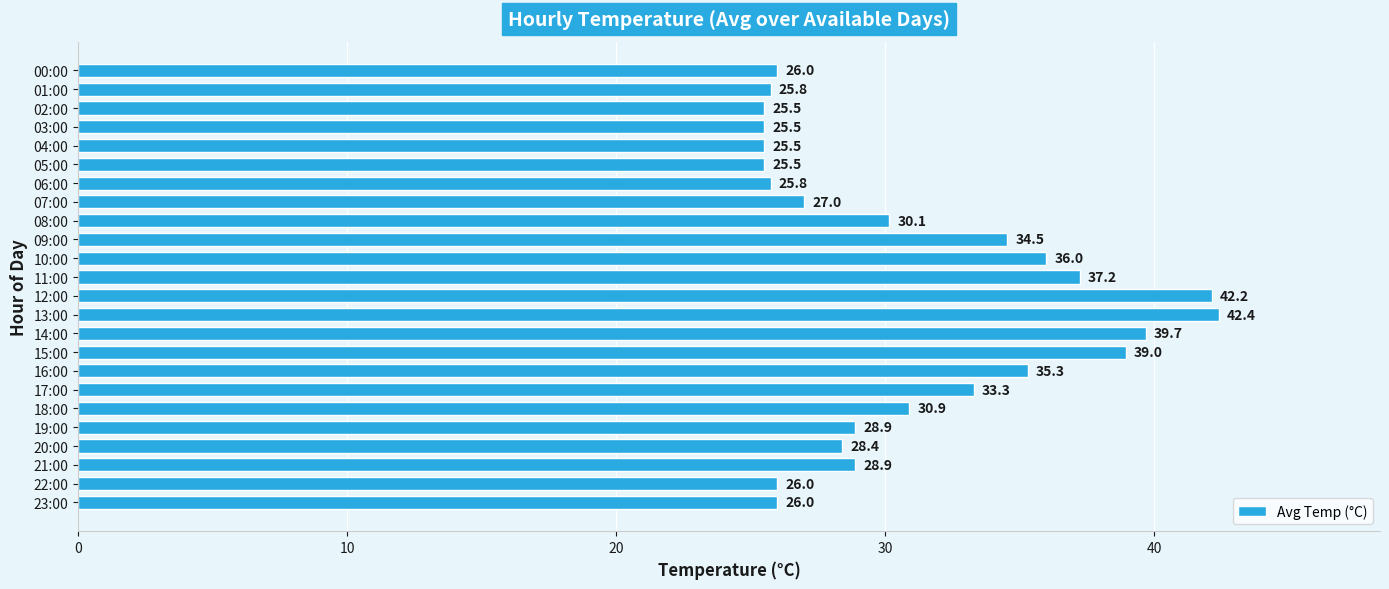

What is the approximate value at 12:00?

42.2